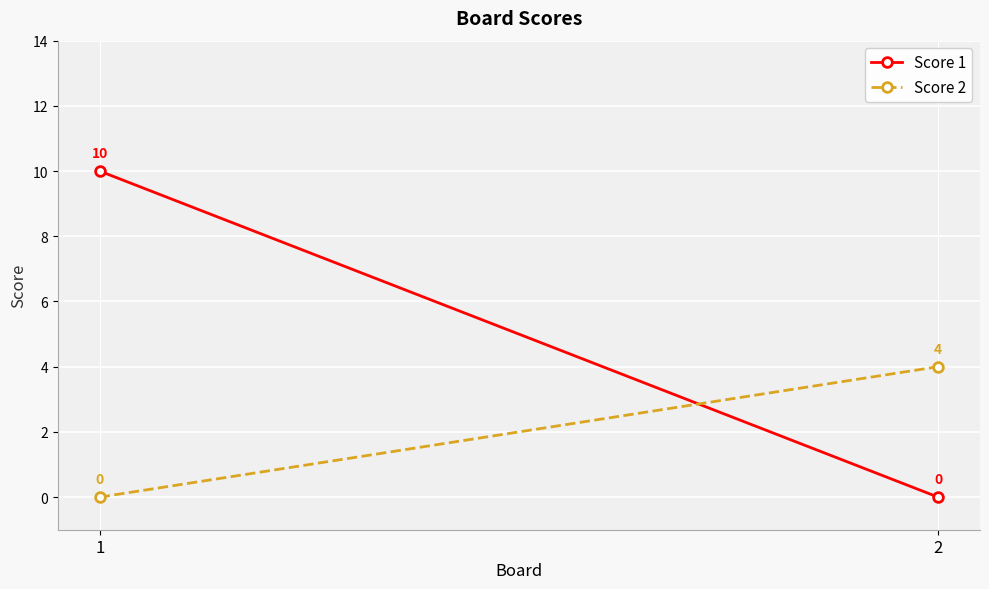

How many data points in Score 1 are less than 10?

1